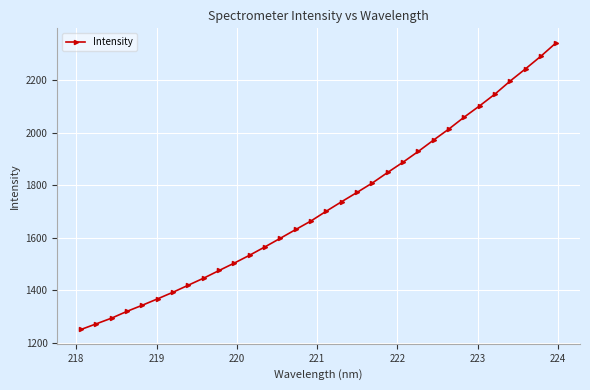

What is the value of the 23rd point from the left?

1928.6